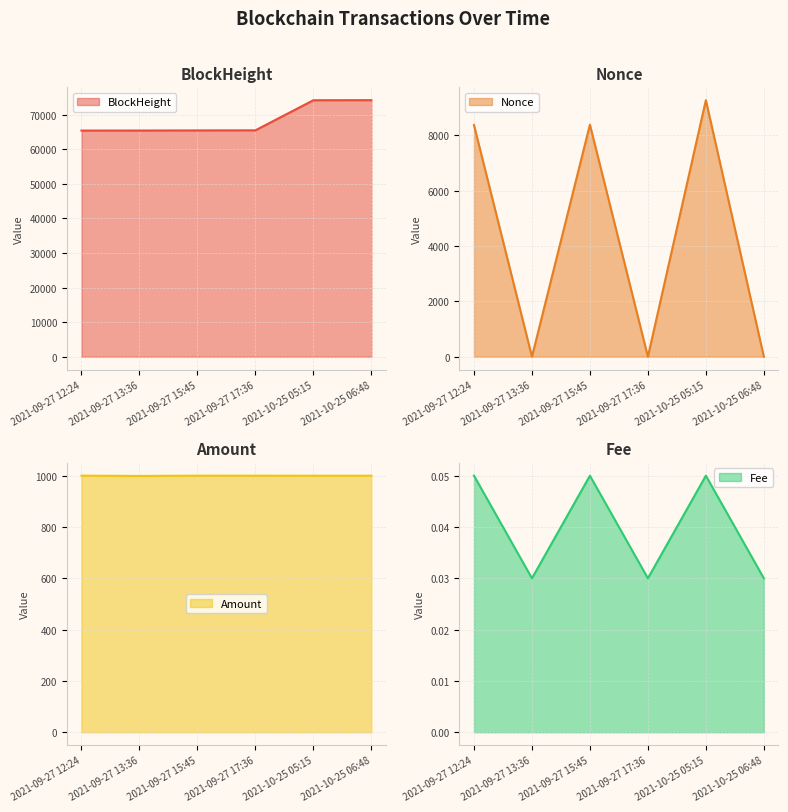

What is the label of the 5th point from the right?

2021-09-27 13:36